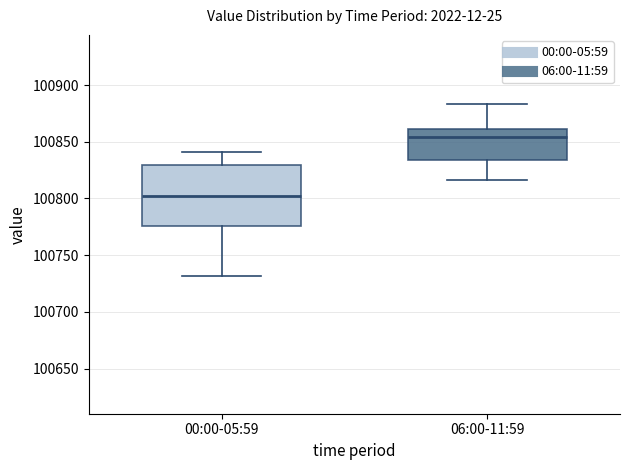

Reading left to right, transcribe this box plot: for each box, give where its median line is, the range the box spans, and where its two whiskers end, as read against the y-axis. The values are not printed on the chart, so give them approximately, as read against the axis.

00:00-05:59: median 100800, box 100775 to 100830, whiskers 100730 to 100840
06:00-11:59: median 100855, box 100835 to 100860, whiskers 100815 to 100885